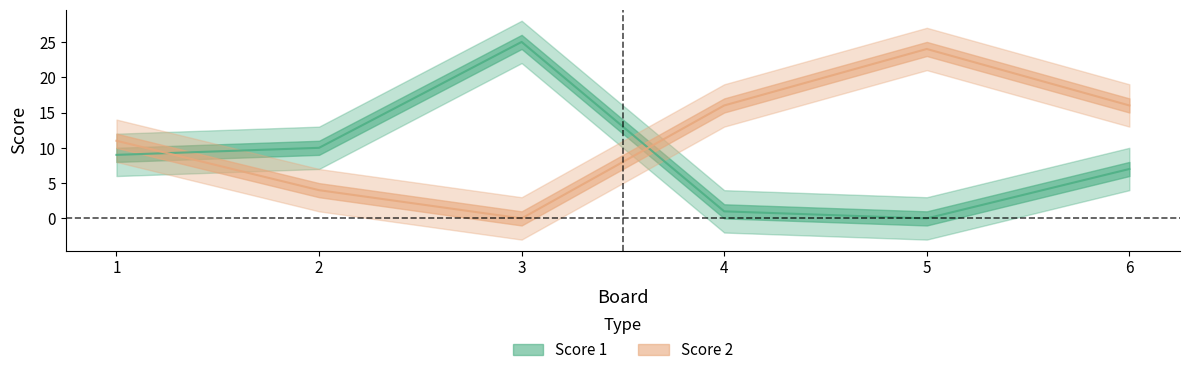

What are all the series names shown in the legend?

Score 1, Score 2